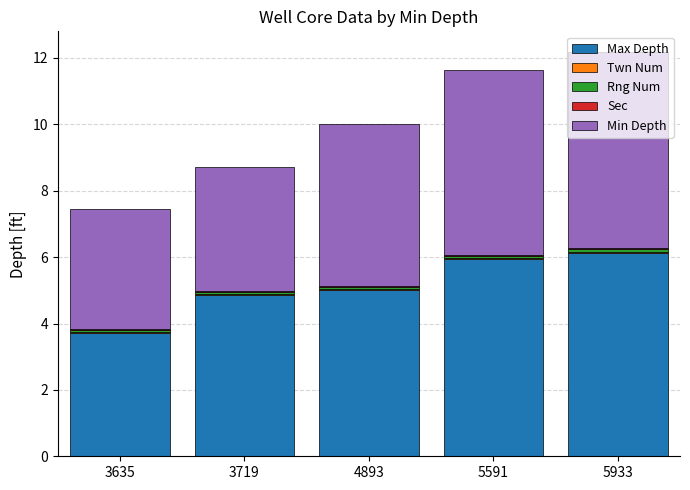

What is the highest value of the Max Depth series?

6.1